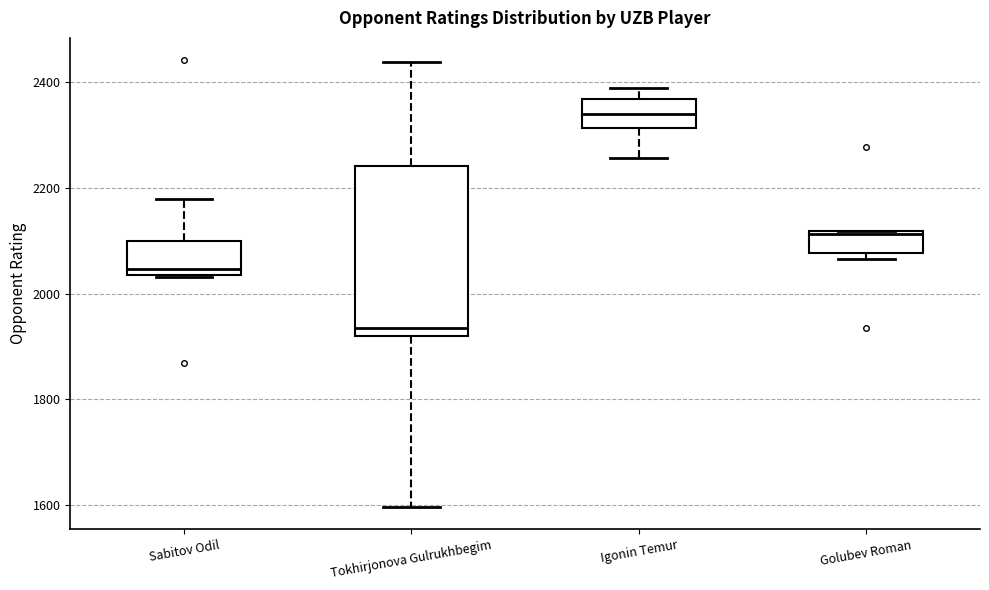

Where is the upper edge of the box for Igonin Temur on the y-axis? The values are not printed on the chart, so give them approximately, as read against the axis.

2360